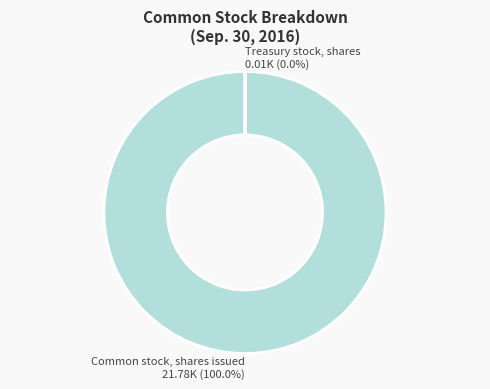

What is the majority slice?

Common stock, shares issued